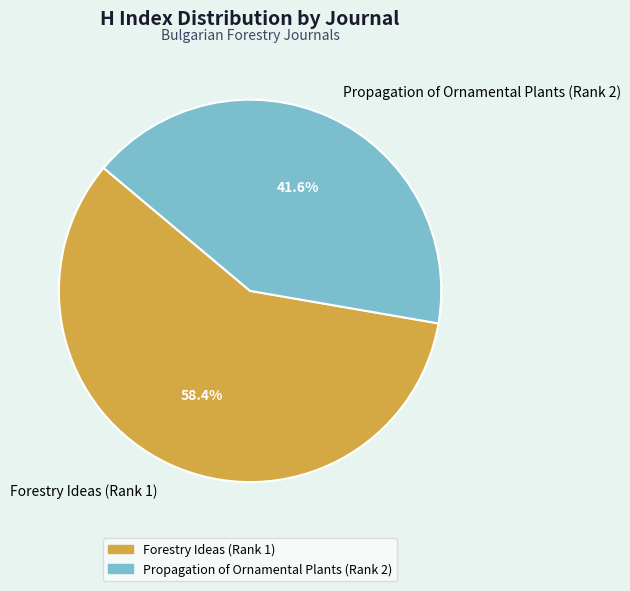

What percentage is the Forestry Ideas (Rank 1) slice, to the nearest percent?

58%